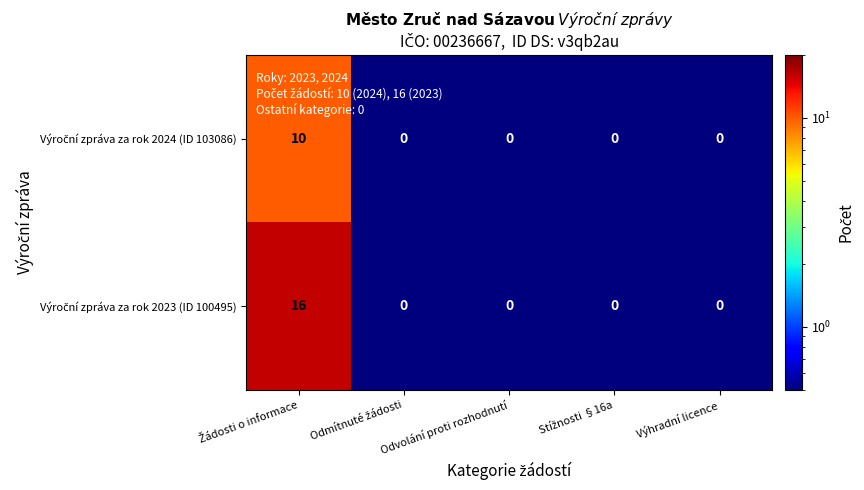

What is the greatest value displayed?

16